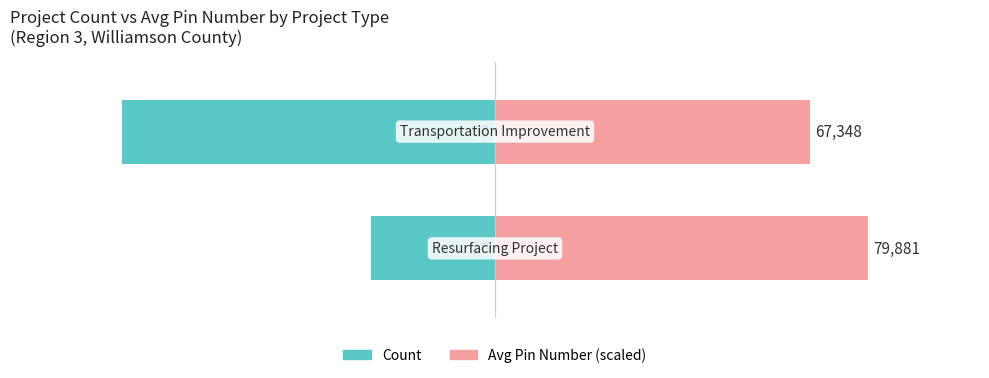

The value of Count at 1 is -141.1. True or false?

False